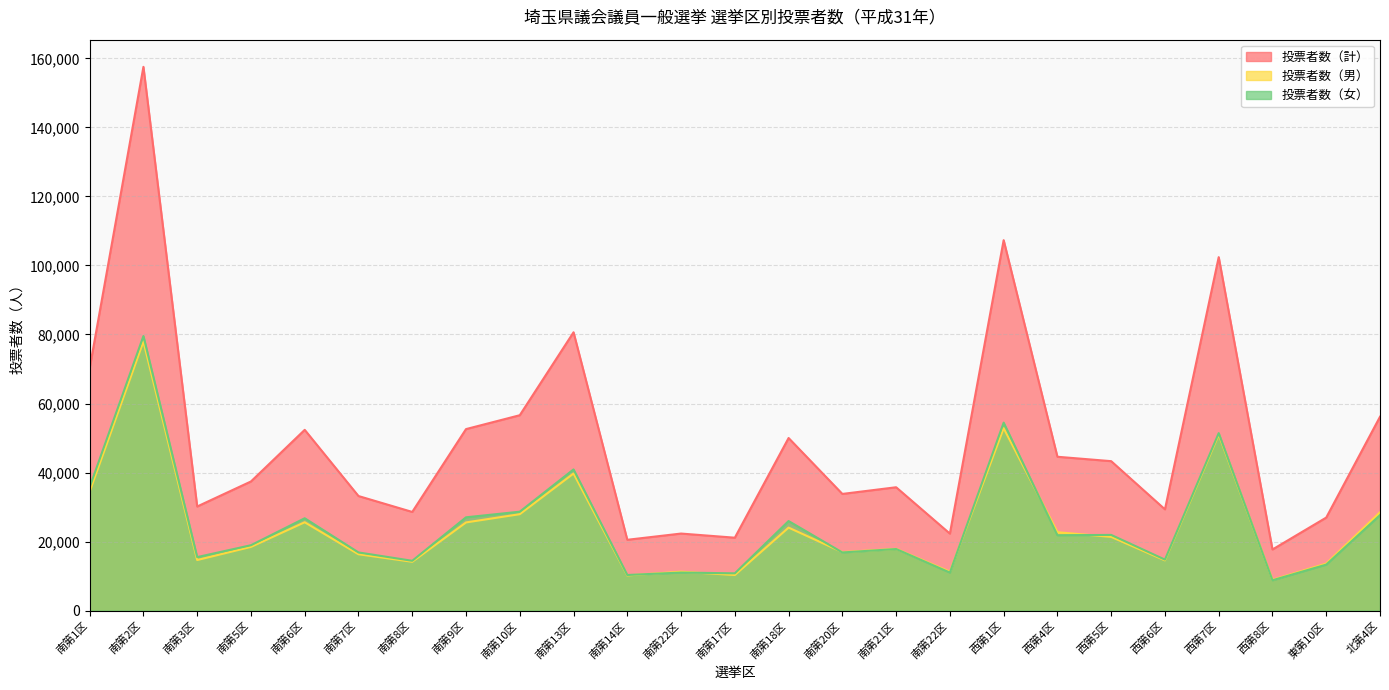

How many data points in 投票者数（女） are less than 18954?

12